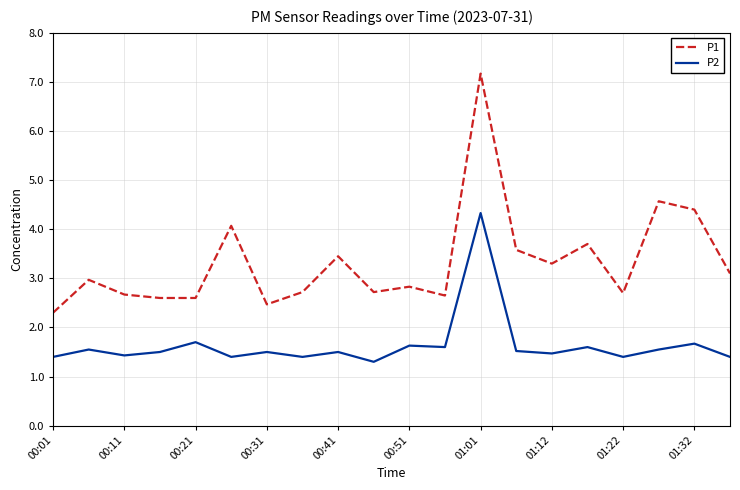

True or false: P2 and P1 intersect in this chart.

False